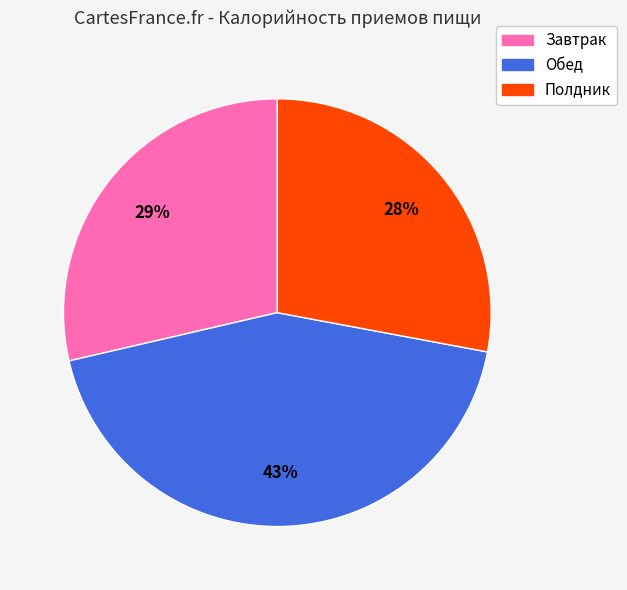

How many slices are in this pie chart?

3